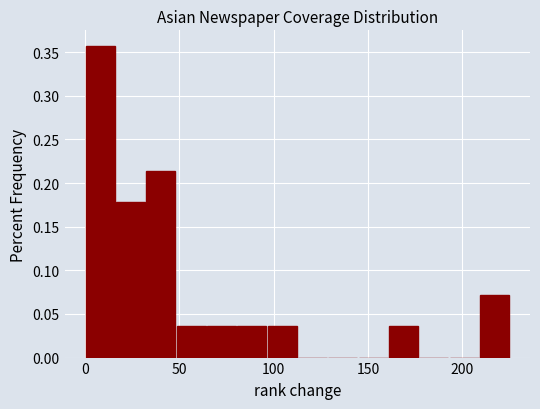

Read against the x-axis, roughly where is the centre of the tallest bar?

10